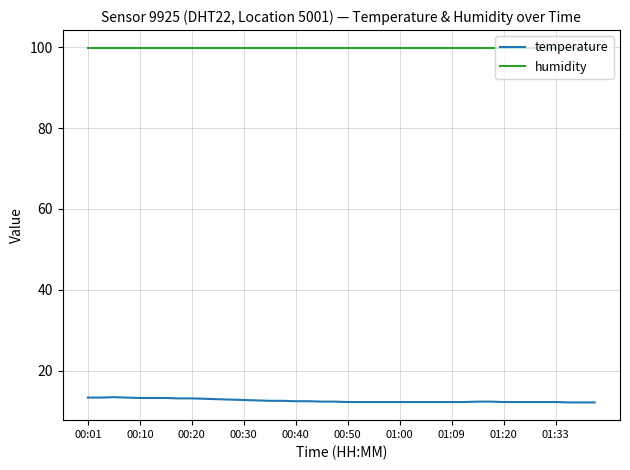

What is the sum of all temperature values?

501.4